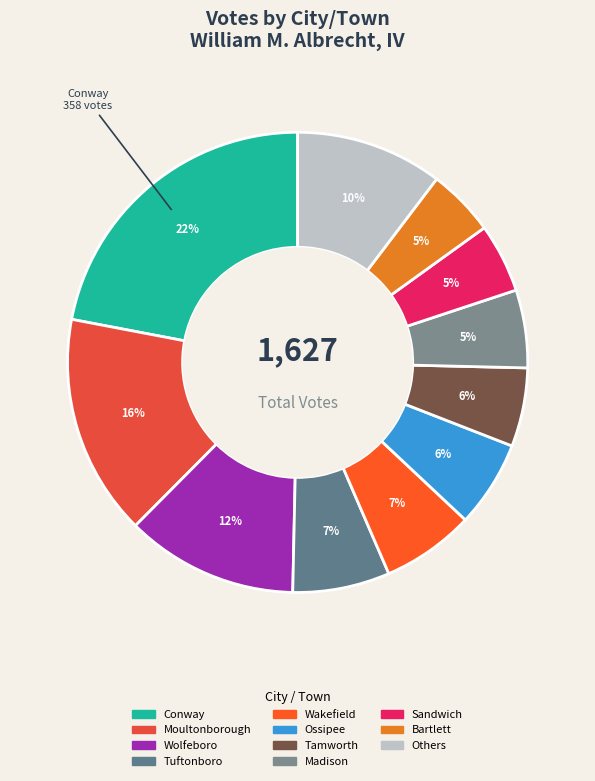

What is the largest slice in the pie chart?

Conway